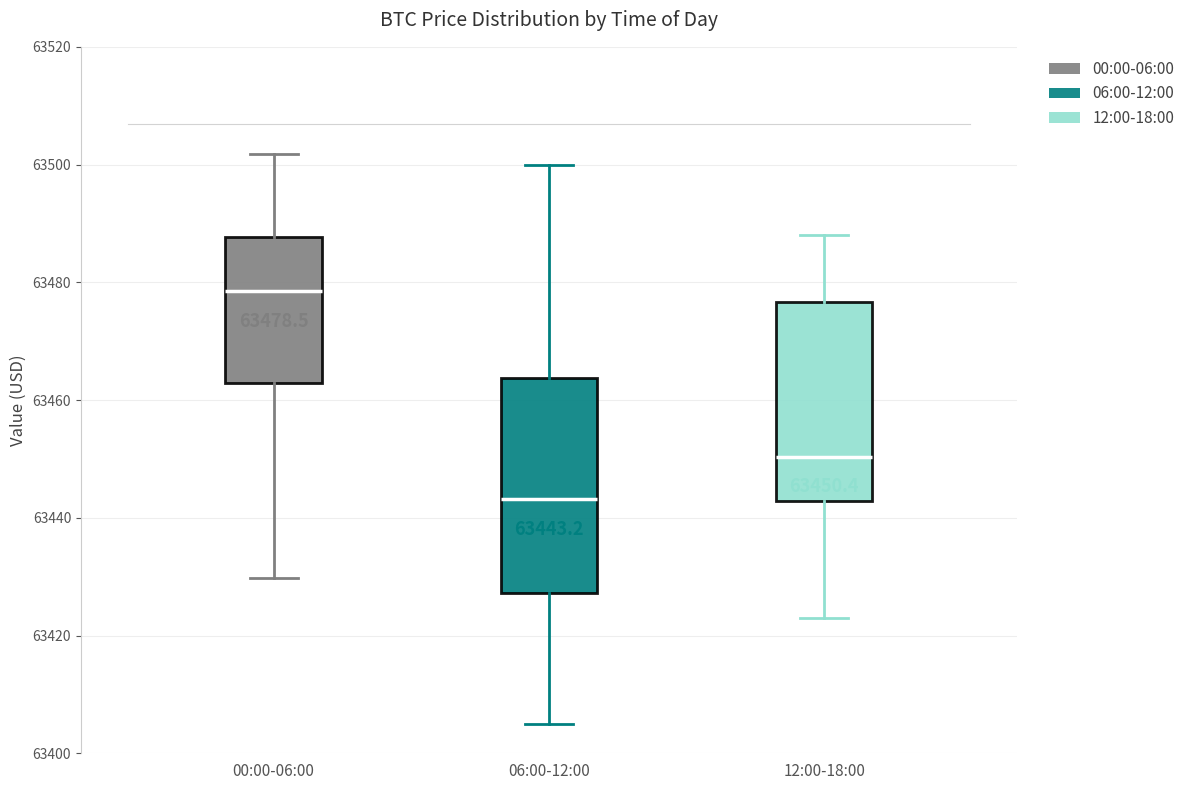

Which box has the highest median line?

00:00-06:00